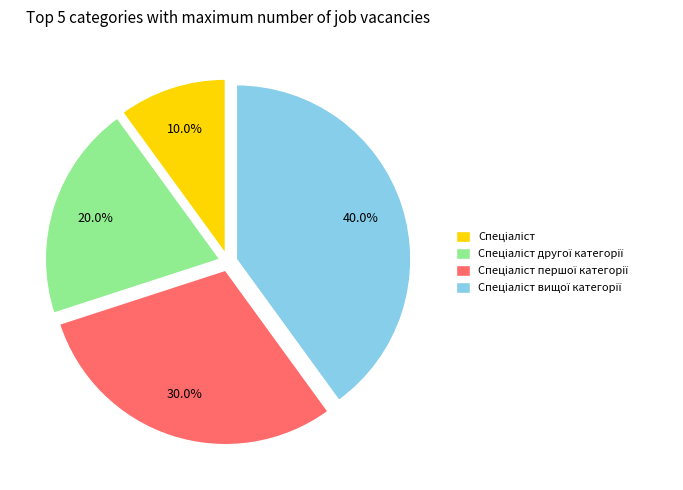

Does any single category account for the majority?

No